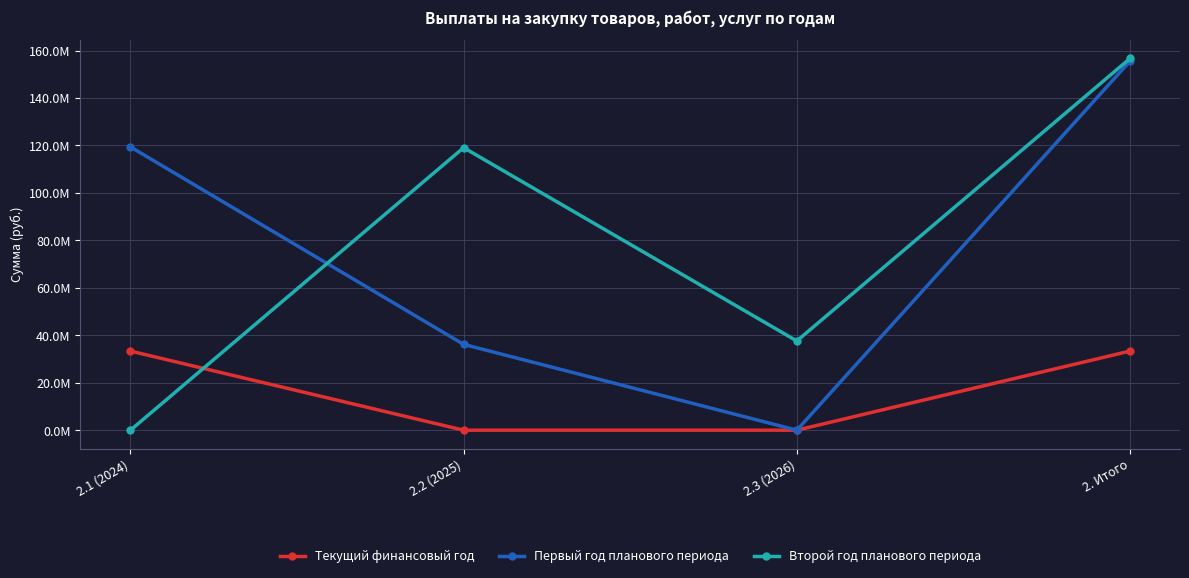

Is this an area chart (filled region under the line)?

No